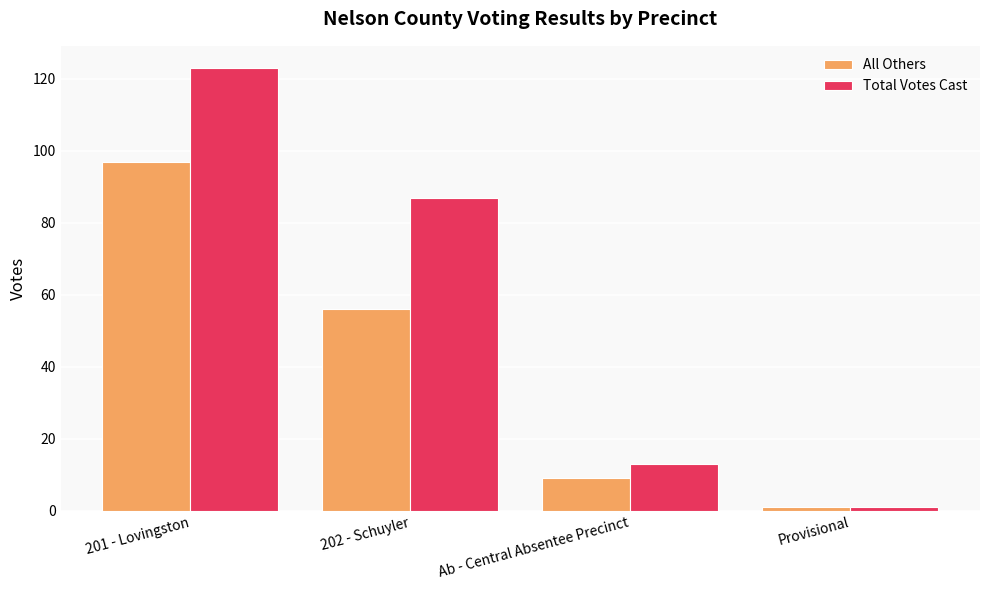

The value of Total Votes Cast at Ab - Central Absentee Precinct is 23. True or false?

False